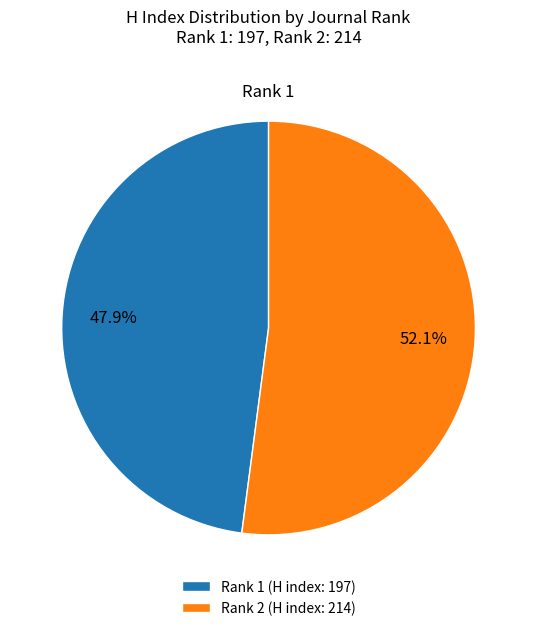

Is the sum of Rank 2 (H index: 214) and Rank 1 (H index: 197) greater than half?

Yes